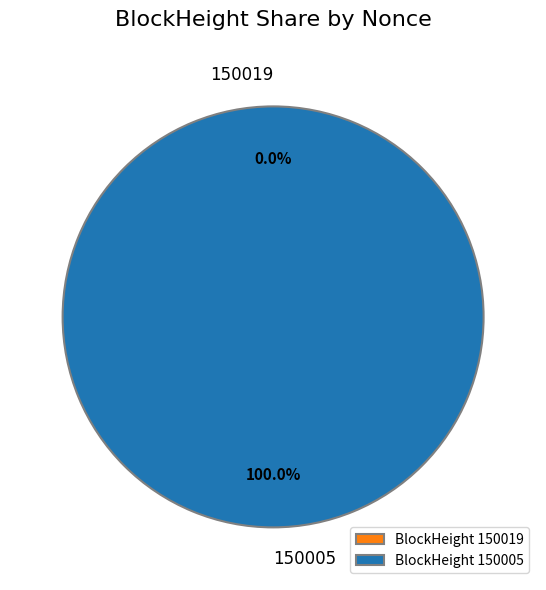

True or false: 150019 accounts for 13% of the total.

False